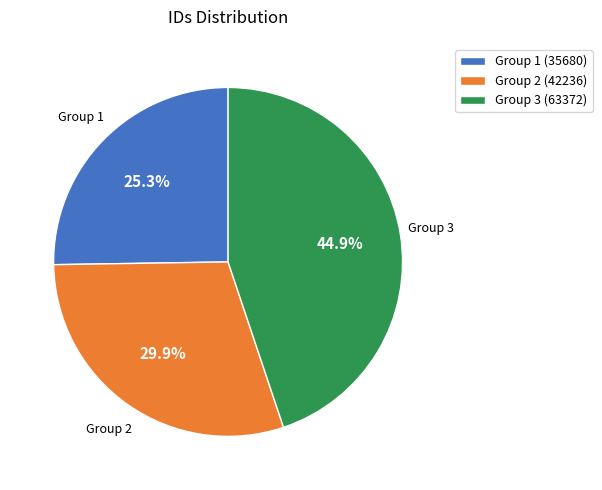

Which category has the biggest portion of the pie?

Group 3 (63372)